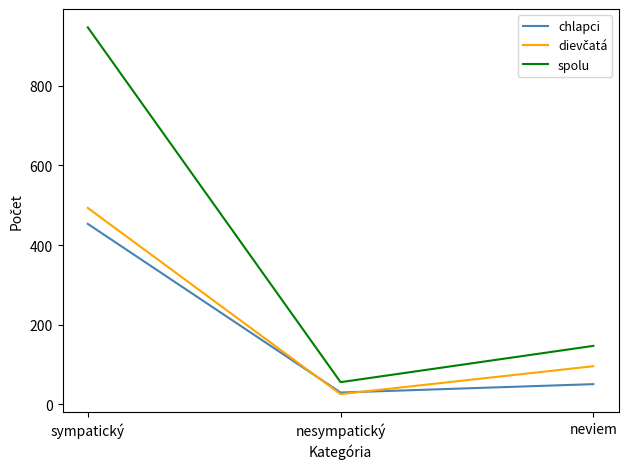

True or false: spolu has a value of 946 at sympatický.

True